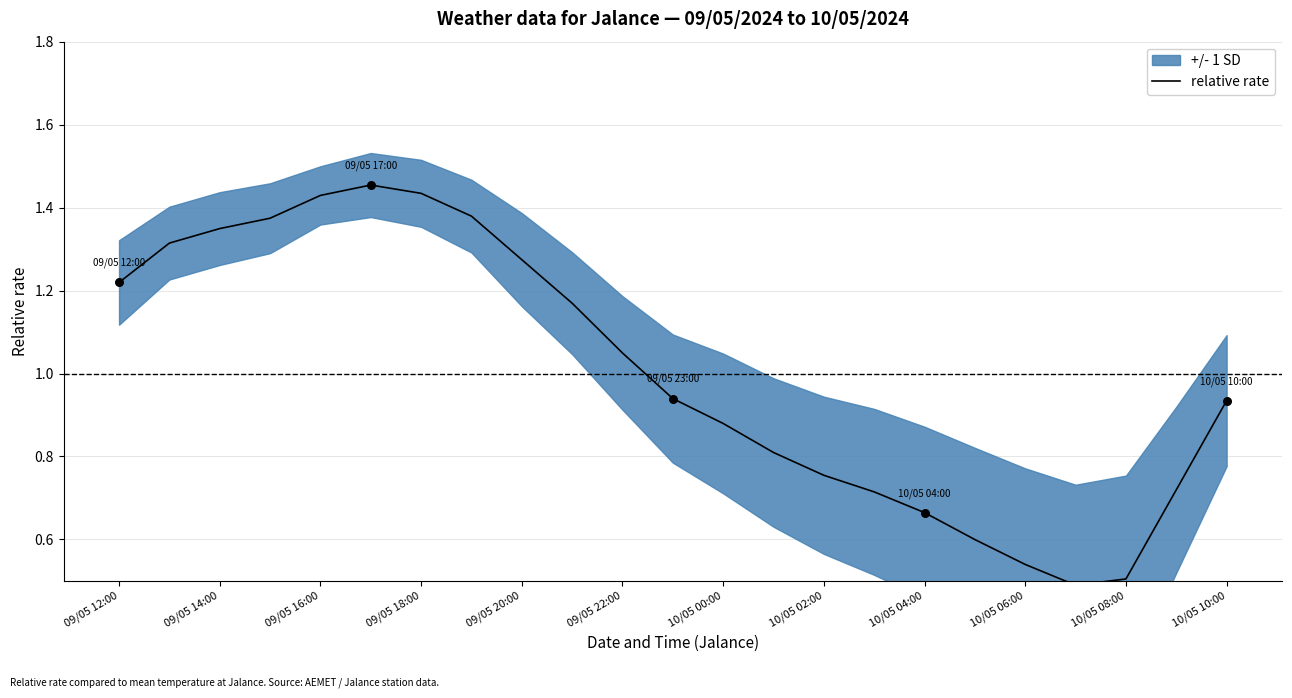

Is it true that relative rate equals 0.3 at 09/05 14:00?

False